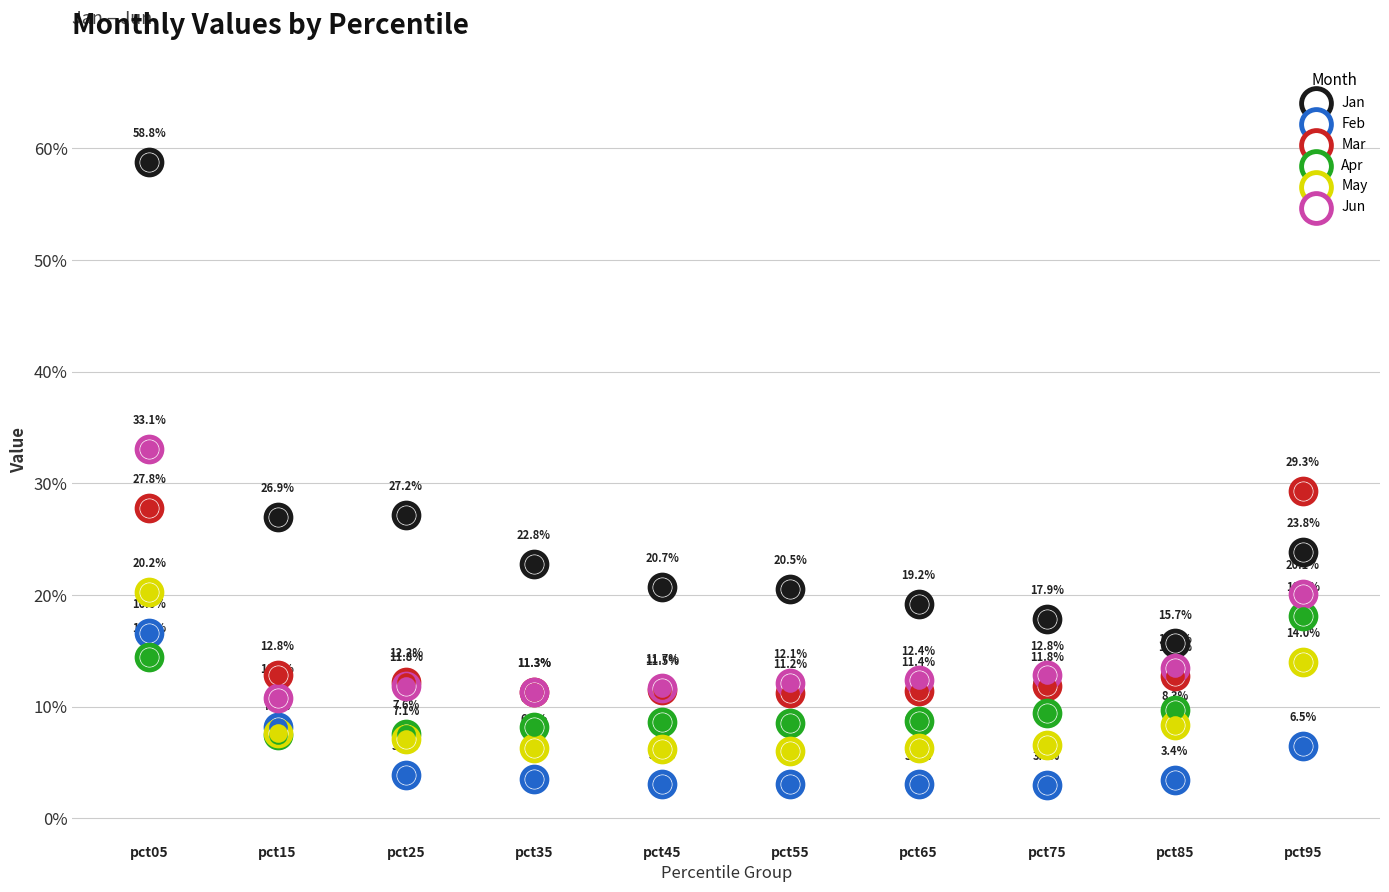

What is the total value across all series at pct45?

0.6